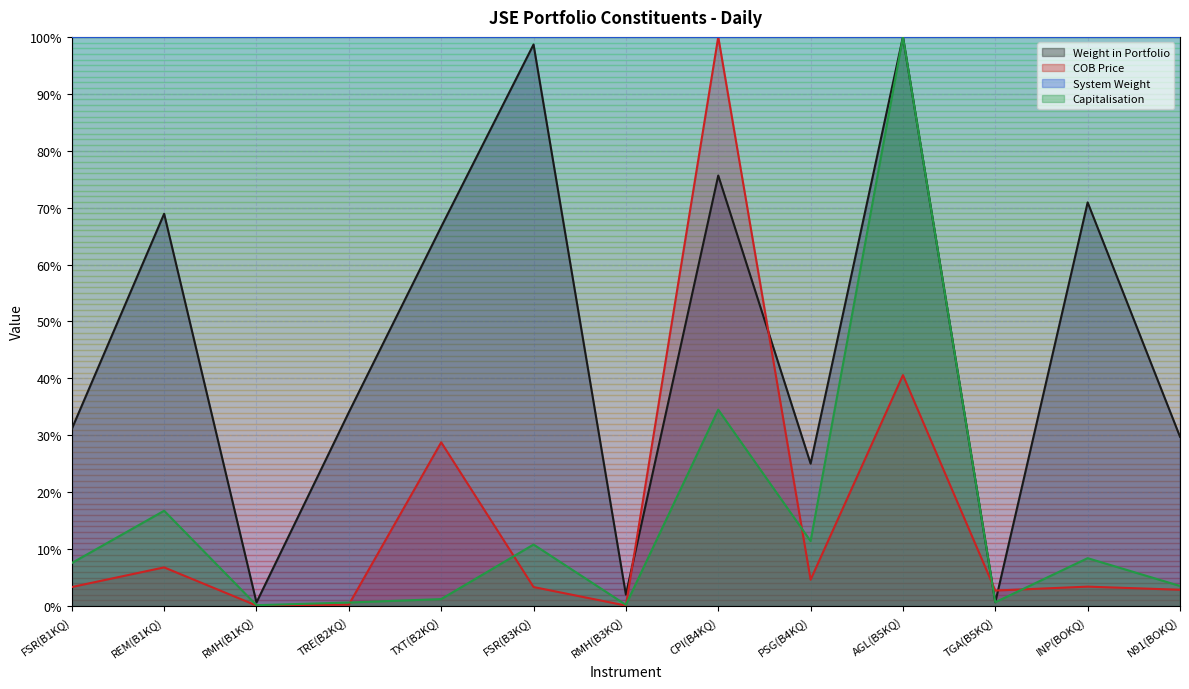

Reading left to right, extract all data points from this chart.

Weight in Portfolio: 0.3	0.7	0.0	0.3	0.7	1.0	0.0	0.8	0.3	1.0	0.0	0.7	0.3
COB Price: 0.0	0.1	0.0	0.0	0.3	0.0	0.0	1.0	0.0	0.4	0.0	0.0	0.0
Capitalisation: 0.1	0.2	0.0	0.0	0.0	0.1	0.0	0.3	0.1	1.0	0.0	0.1	0.0